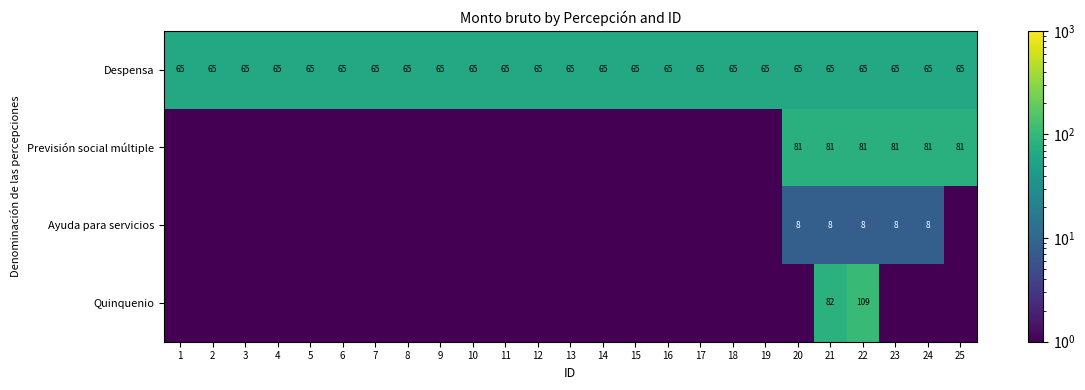

What is the highest value of the Despensa series?

65.0